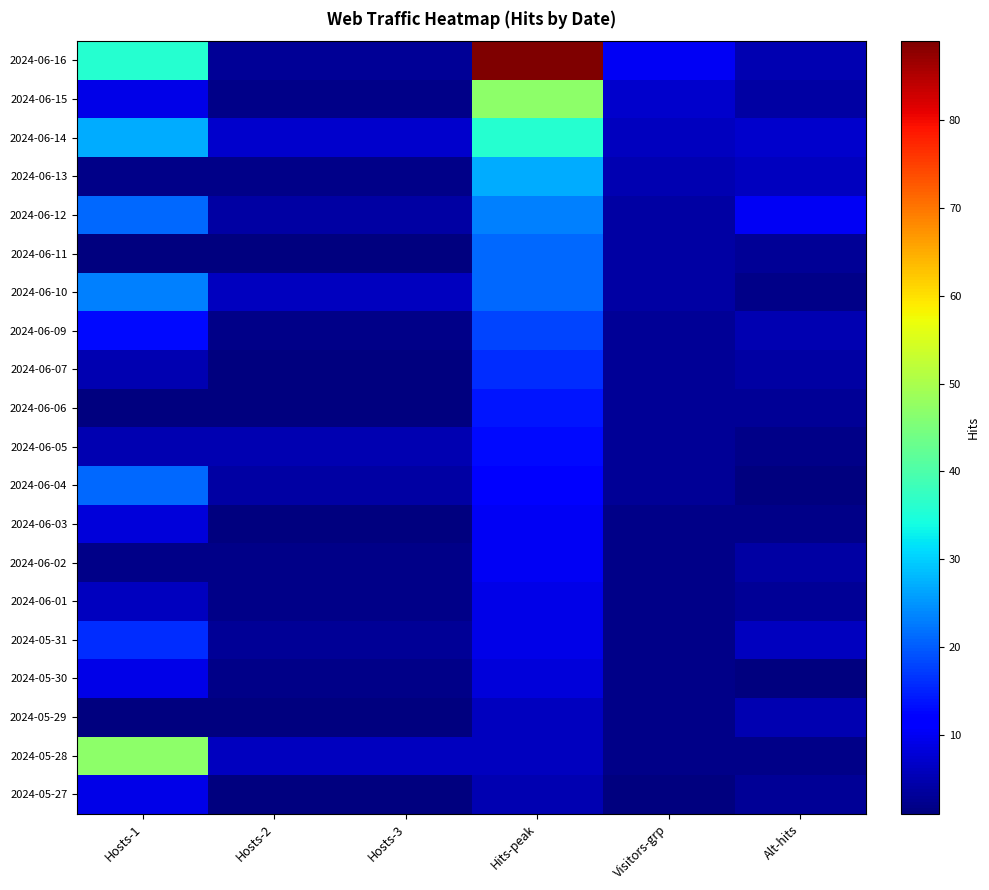

Reading left to right, transcribe all the data shown in this chart.

2024-06-16: Hosts-1=36	Hosts-2=3	Hosts-3=3	Hits-peak=89	Visitors-grp=10	Alt-hits=5
2024-06-15: Hosts-1=9	Hosts-2=2	Hosts-3=2	Hits-peak=47	Visitors-grp=7	Alt-hits=4
2024-06-14: Hosts-1=27	Hosts-2=7	Hosts-3=7	Hits-peak=36	Visitors-grp=6	Alt-hits=7
2024-06-13: Hosts-1=2	Hosts-2=2	Hosts-3=2	Hits-peak=27	Visitors-grp=5	Alt-hits=6
2024-06-12: Hosts-1=21	Hosts-2=4	Hosts-3=4	Hits-peak=23	Visitors-grp=4	Alt-hits=10
2024-06-11: Hosts-1=1	Hosts-2=1	Hosts-3=1	Hits-peak=21	Visitors-grp=4	Alt-hits=3
2024-06-10: Hosts-1=23	Hosts-2=6	Hosts-3=6	Hits-peak=21	Visitors-grp=4	Alt-hits=2
2024-06-09: Hosts-1=13	Hosts-2=2	Hosts-3=2	Hits-peak=18	Visitors-grp=3	Alt-hits=5
2024-06-07: Hosts-1=5	Hosts-2=1	Hosts-3=1	Hits-peak=16	Visitors-grp=3	Alt-hits=4
2024-06-06: Hosts-1=1	Hosts-2=1	Hosts-3=1	Hits-peak=14	Visitors-grp=3	Alt-hits=3
2024-06-05: Hosts-1=5	Hosts-2=5	Hosts-3=5	Hits-peak=13	Visitors-grp=3	Alt-hits=2
2024-06-04: Hosts-1=21	Hosts-2=4	Hosts-3=4	Hits-peak=12	Visitors-grp=3	Alt-hits=1
2024-06-03: Hosts-1=8	Hosts-2=1	Hosts-3=1	Hits-peak=10	Visitors-grp=2	Alt-hits=2
2024-06-02: Hosts-1=2	Hosts-2=2	Hosts-3=2	Hits-peak=10	Visitors-grp=2	Alt-hits=4
2024-06-01: Hosts-1=6	Hosts-2=2	Hosts-3=2	Hits-peak=9	Visitors-grp=2	Alt-hits=3
2024-05-31: Hosts-1=16	Hosts-2=3	Hosts-3=3	Hits-peak=9	Visitors-grp=2	Alt-hits=6
2024-05-30: Hosts-1=9	Hosts-2=2	Hosts-3=2	Hits-peak=8	Visitors-grp=2	Alt-hits=1
2024-05-29: Hosts-1=1	Hosts-2=1	Hosts-3=1	Hits-peak=6	Visitors-grp=2	Alt-hits=5
2024-05-28: Hosts-1=47	Hosts-2=6	Hosts-3=6	Hits-peak=6	Visitors-grp=2	Alt-hits=2
2024-05-27: Hosts-1=9	Hosts-2=1	Hosts-3=1	Hits-peak=5	Visitors-grp=1	Alt-hits=3